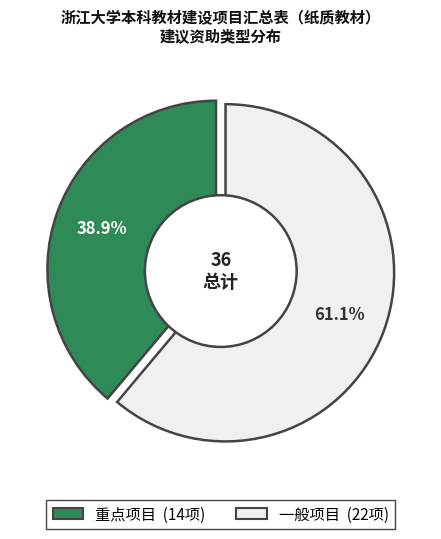

Which slice is the largest?

一般项目